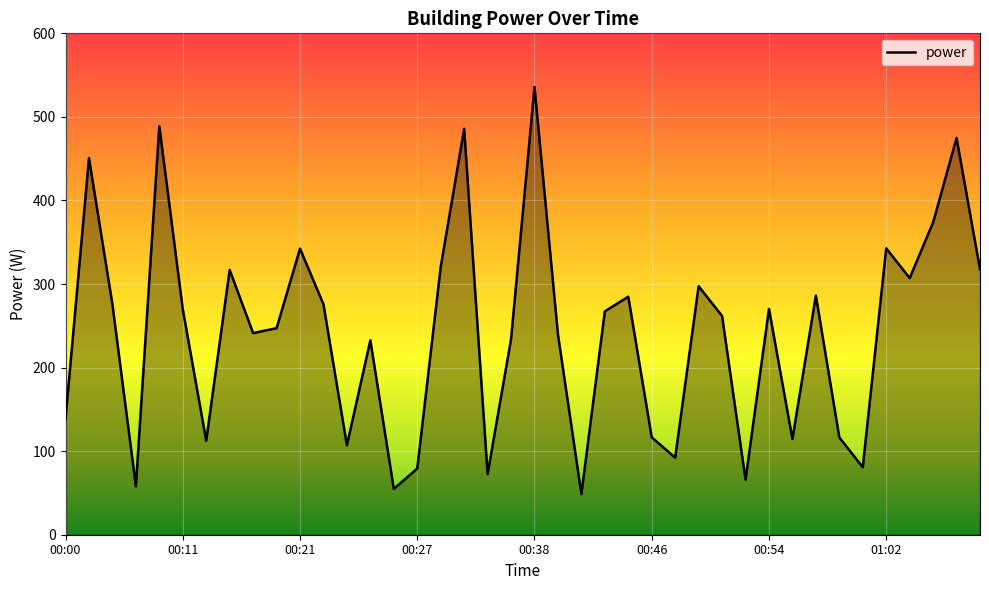

What is the difference between the maximum and second lowest values?

480.9